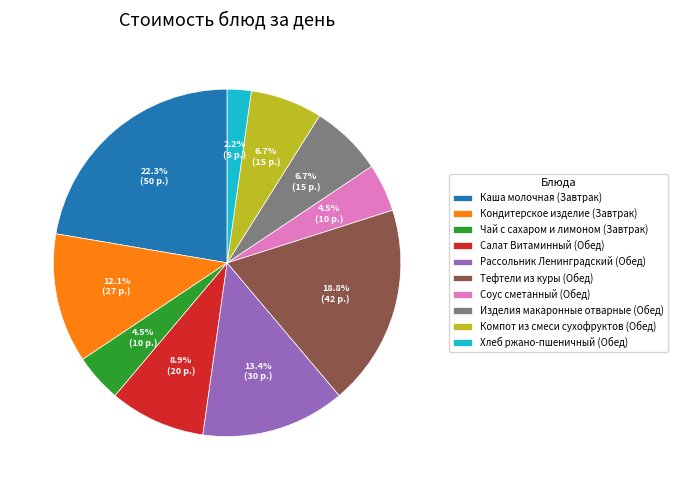

What percentage is NOT represented by Хлеб ржано-пшеничный (Обед)?

97.8%